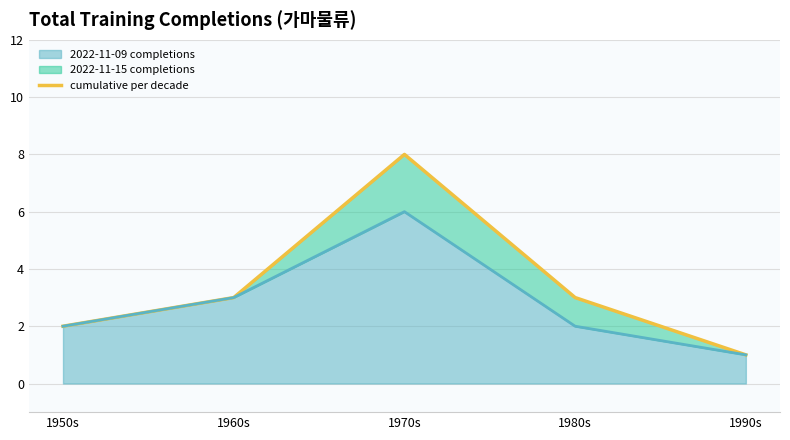

What is the maximum value shown in the chart?

8